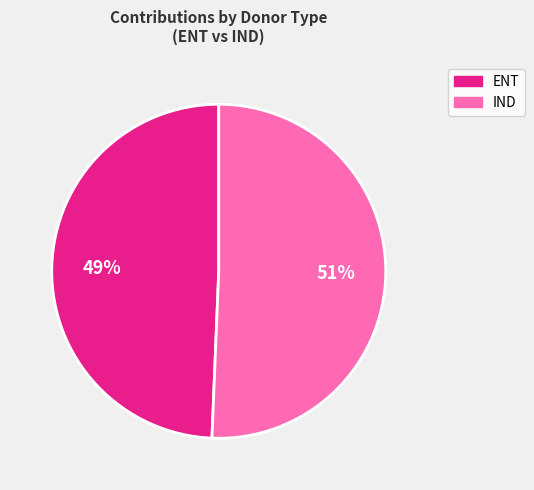

How many segments does this pie chart have?

2